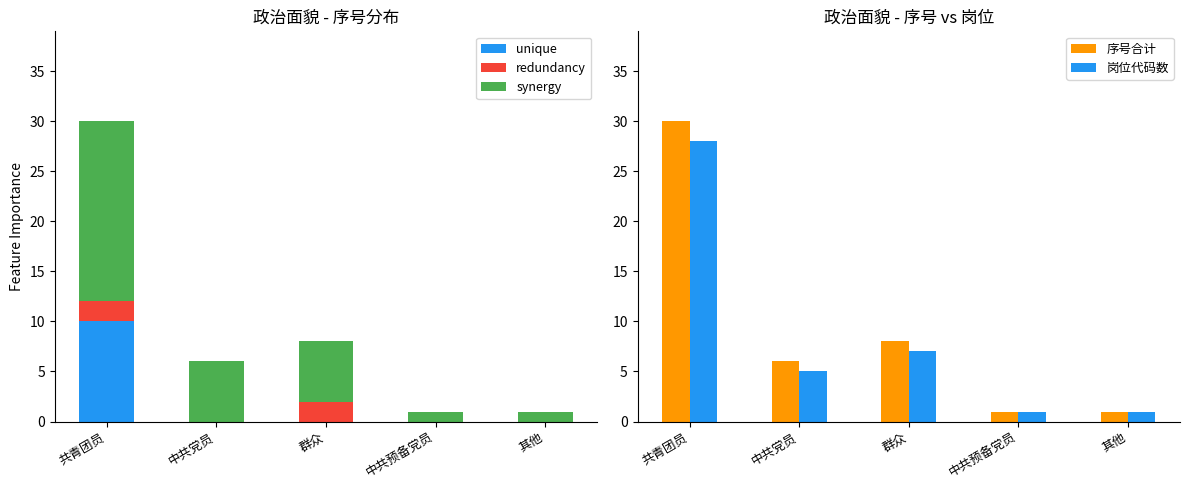

Which series has the largest total across all categories?

序号合计